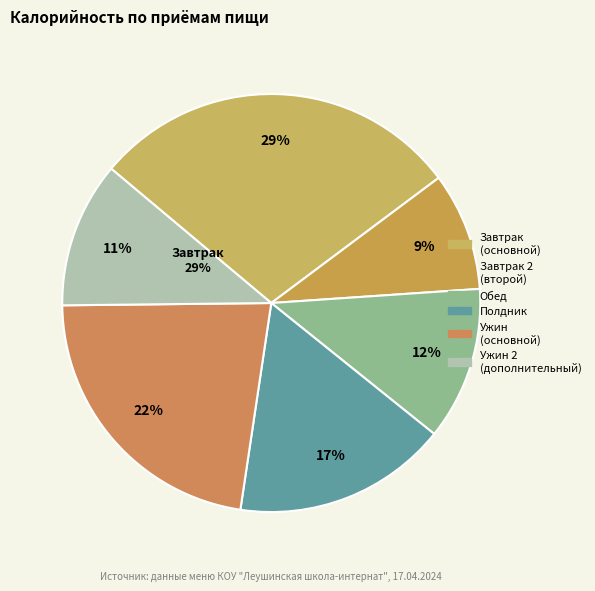

How much of the chart is everything except Ужин?

77.5%